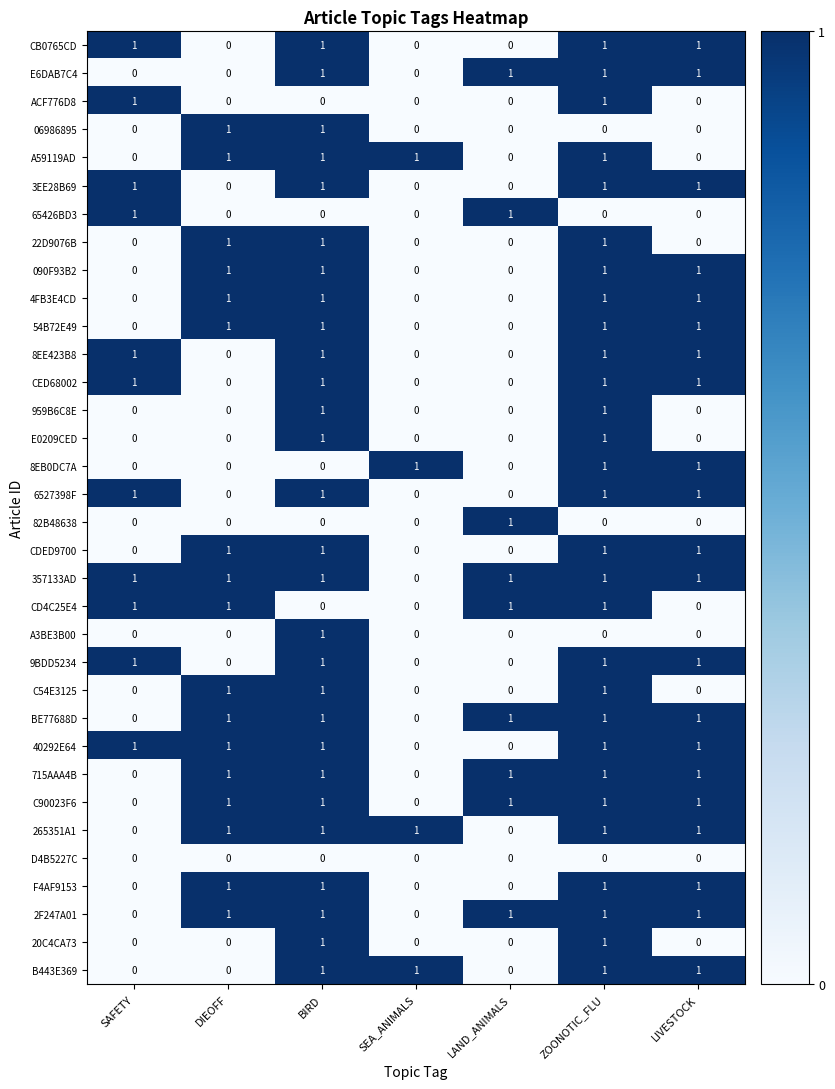

What is the sum of all 40292E64 values?

5